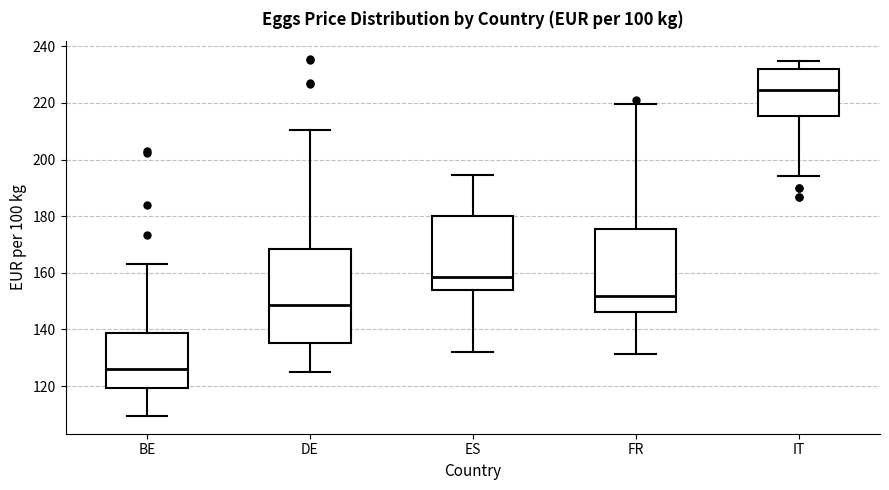

Reading left to right, read every box against the y-axis: the position of its median line, the range the box covers, and the ends of its whiskers. The values are not printed on the chart, so give them approximately, as read against the axis.

BE: median 126, box 120 to 138, whiskers 110 to 164
DE: median 148, box 136 to 168, whiskers 126 to 210
ES: median 158, box 154 to 180, whiskers 132 to 194
FR: median 152, box 146 to 176, whiskers 132 to 220
IT: median 224, box 216 to 232, whiskers 194 to 234